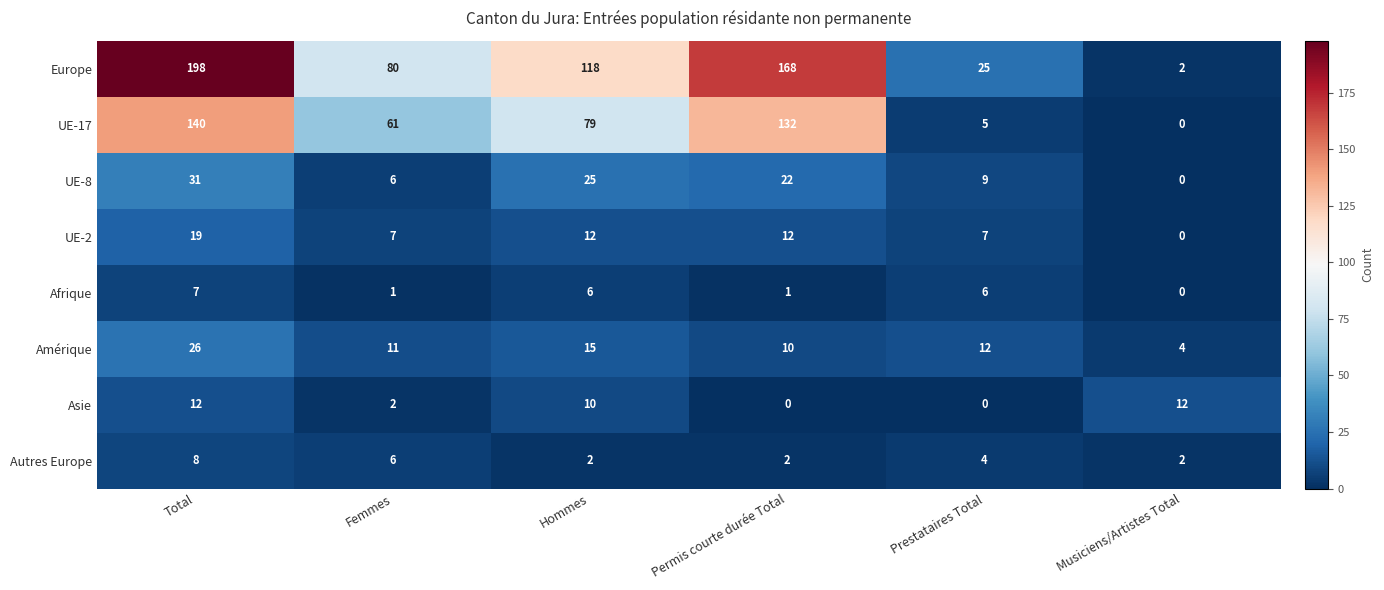

Read the Asie value at Total, to the nearest 10.

10